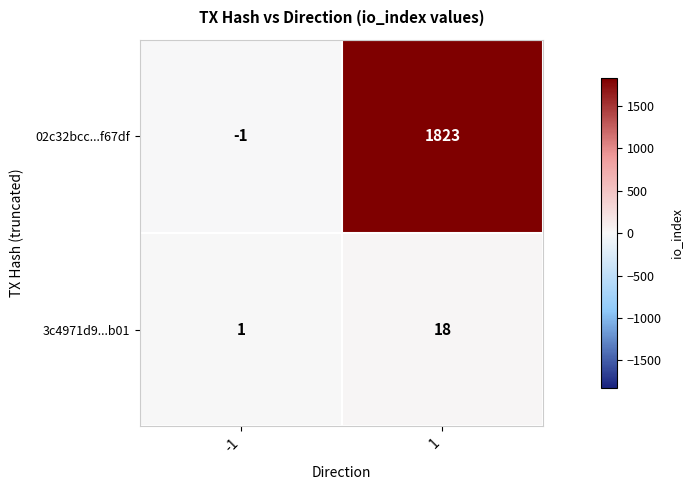

What is the greatest value displayed?

1823